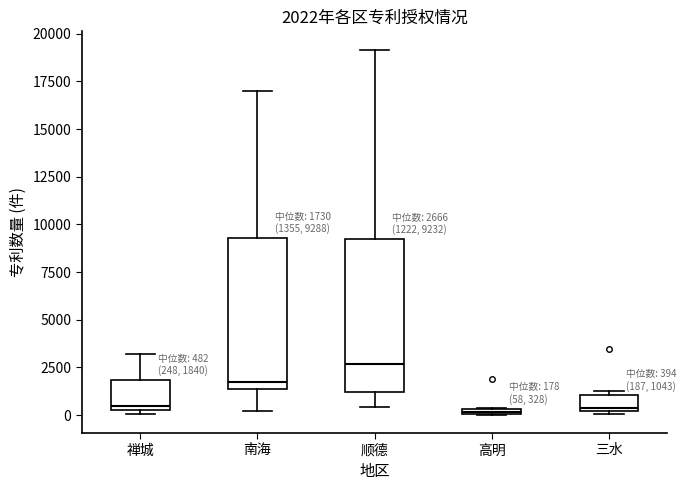

Which box has the highest median line?

顺德